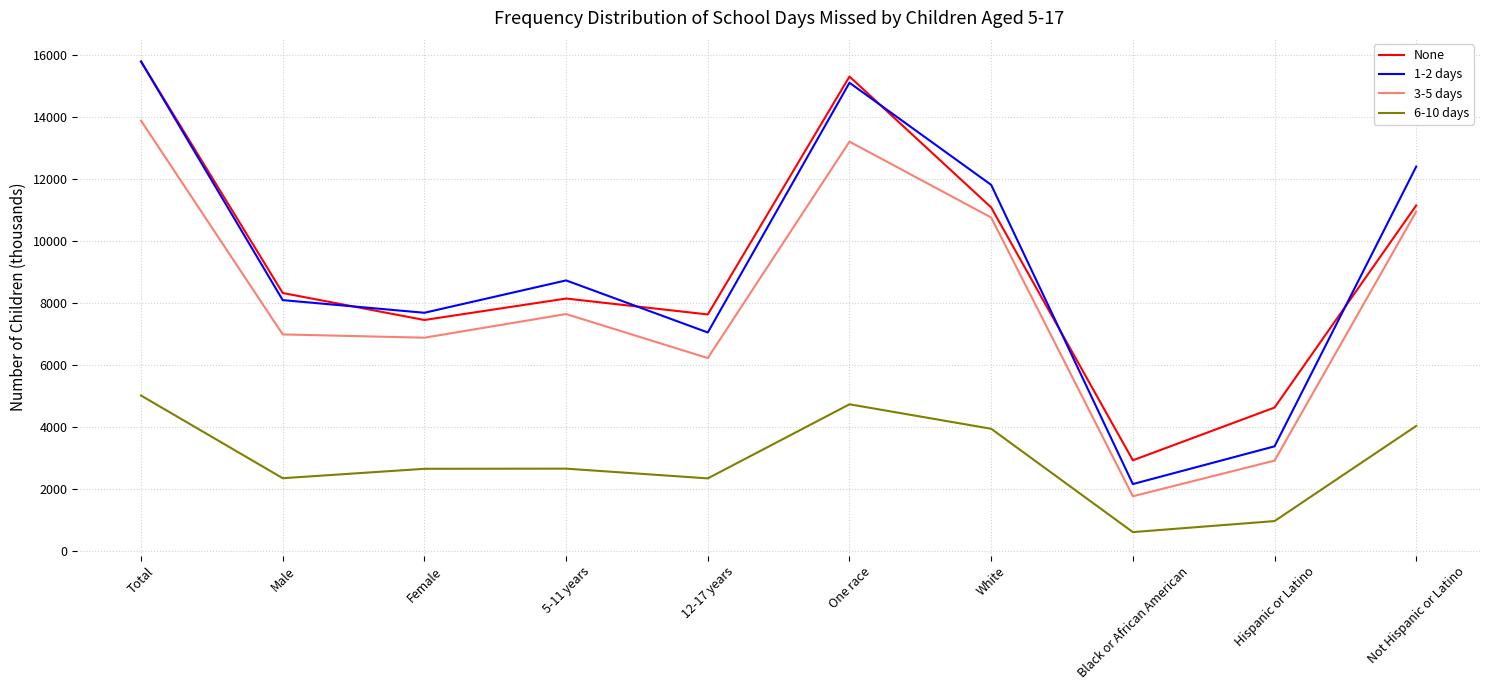

True or false: 1-2 days and 3-5 days cross at least once.

False